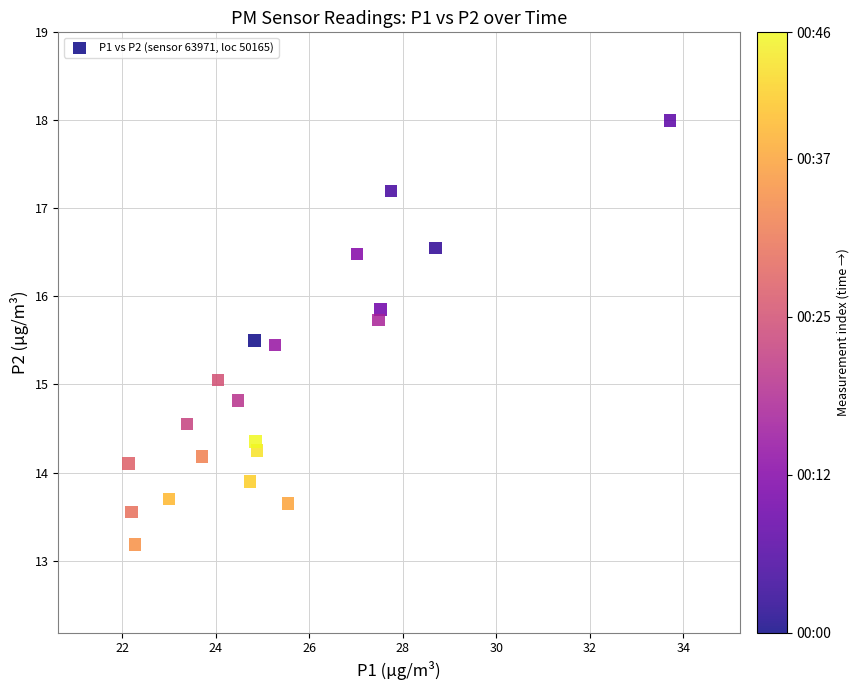

What is the range of X values (max minus min)?

11.6